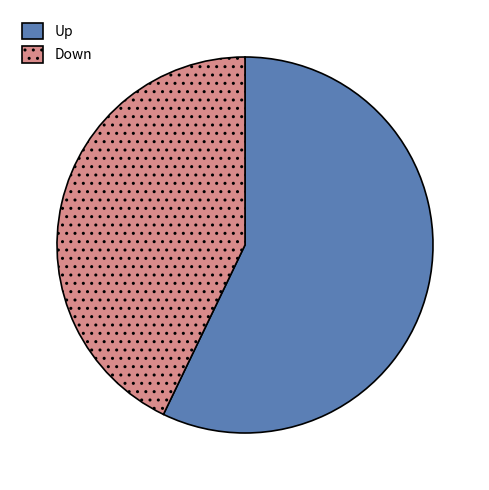

Rank the categories by value from lowest to highest.

Down, Up